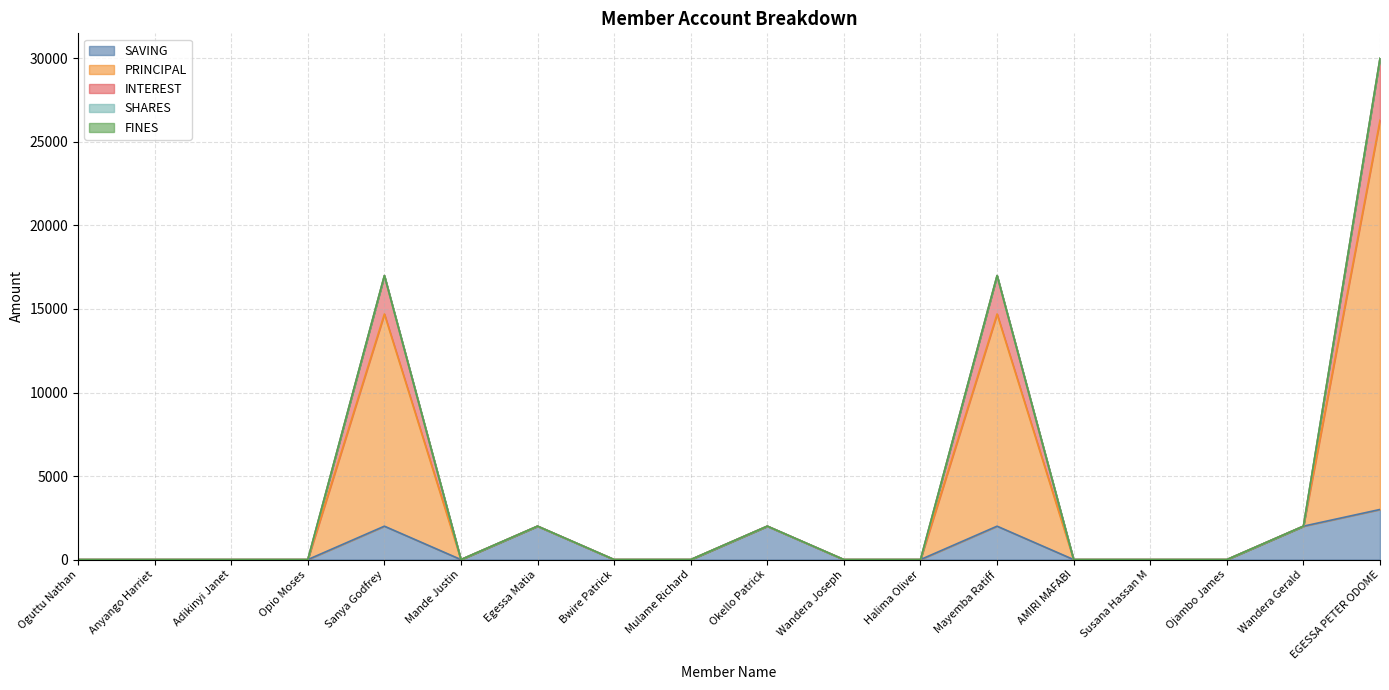

Does the chart have visible grid lines?

Yes